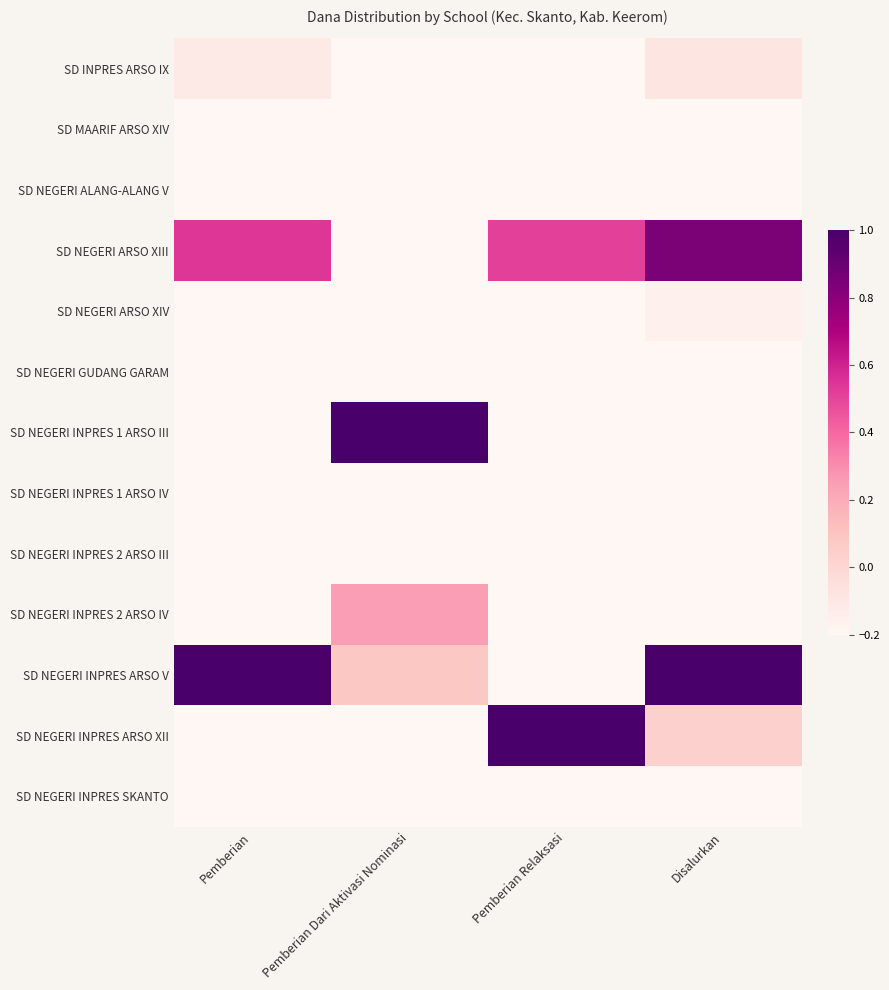

Reading left to right, extract all data points from this chart.

SD INPRES ARSO IX: Pemberian=-0.1	Pemberian Dari Aktivasi Nominasi=-1.0	Pemberian Relaksasi=-0.5	Disalurkan=-0.1
SD MAARIF ARSO XIV: Pemberian=-0.5	Pemberian Dari Aktivasi Nominasi=-0.8	Pemberian Relaksasi=-1.0	Disalurkan=-0.5
SD NEGERI ALANG-ALANG V: Pemberian=-0.8	Pemberian Dari Aktivasi Nominasi=-1.0	Pemberian Relaksasi=-0.9	Disalurkan=-0.8
SD NEGERI ARSO XIII: Pemberian=0.5	Pemberian Dari Aktivasi Nominasi=-1.0	Pemberian Relaksasi=0.5	Disalurkan=0.8
SD NEGERI ARSO XIV: Pemberian=-0.3	Pemberian Dari Aktivasi Nominasi=-1.0	Pemberian Relaksasi=-0.3	Disalurkan=-0.2
SD NEGERI GUDANG GARAM: Pemberian=-1.0	Pemberian Dari Aktivasi Nominasi=-1.0	Pemberian Relaksasi=-1.0	Disalurkan=-1.0
SD NEGERI INPRES 1 ARSO III: Pemberian=-0.9	Pemberian Dari Aktivasi Nominasi=1.0	Pemberian Relaksasi=-1.0	Disalurkan=-0.5
SD NEGERI INPRES 1 ARSO IV: Pemberian=-0.7	Pemberian Dari Aktivasi Nominasi=-1.0	Pemberian Relaksasi=-0.8	Disalurkan=-0.7
SD NEGERI INPRES 2 ARSO III: Pemberian=-0.6	Pemberian Dari Aktivasi Nominasi=-1.0	Pemberian Relaksasi=-0.3	Disalurkan=-0.4
SD NEGERI INPRES 2 ARSO IV: Pemberian=-0.6	Pemberian Dari Aktivasi Nominasi=0.2	Pemberian Relaksasi=-0.8	Disalurkan=-0.3
SD NEGERI INPRES ARSO V: Pemberian=1.0	Pemberian Dari Aktivasi Nominasi=0.1	Pemberian Relaksasi=-0.8	Disalurkan=1.0
SD NEGERI INPRES ARSO XII: Pemberian=-0.6	Pemberian Dari Aktivasi Nominasi=-1.0	Pemberian Relaksasi=1.0	Disalurkan=0.0
SD NEGERI INPRES SKANTO: Pemberian=-0.9	Pemberian Dari Aktivasi Nominasi=-1.0	Pemberian Relaksasi=-0.9	Disalurkan=-0.8